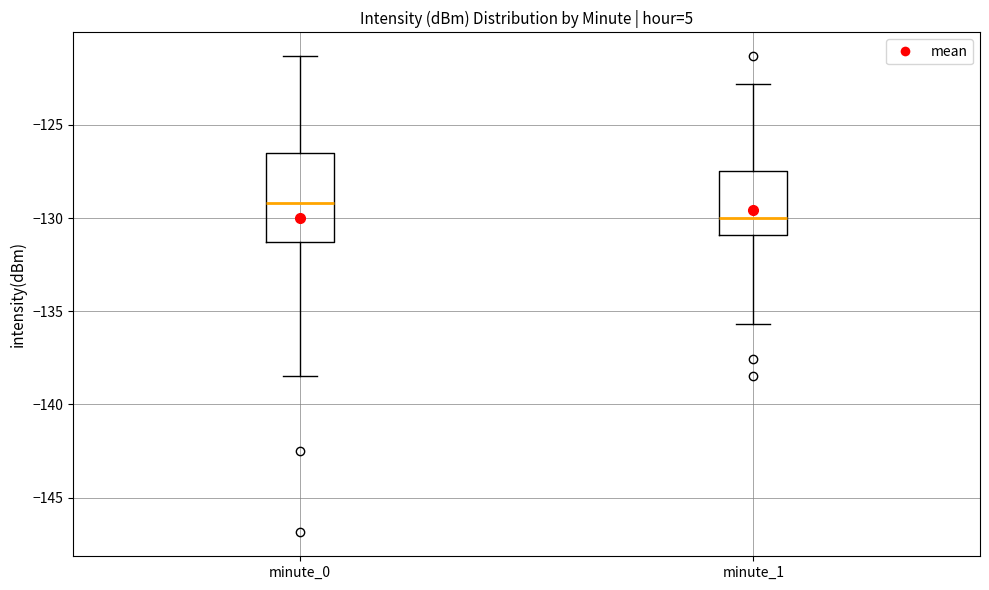

Which box's median line is the highest?

minute_0